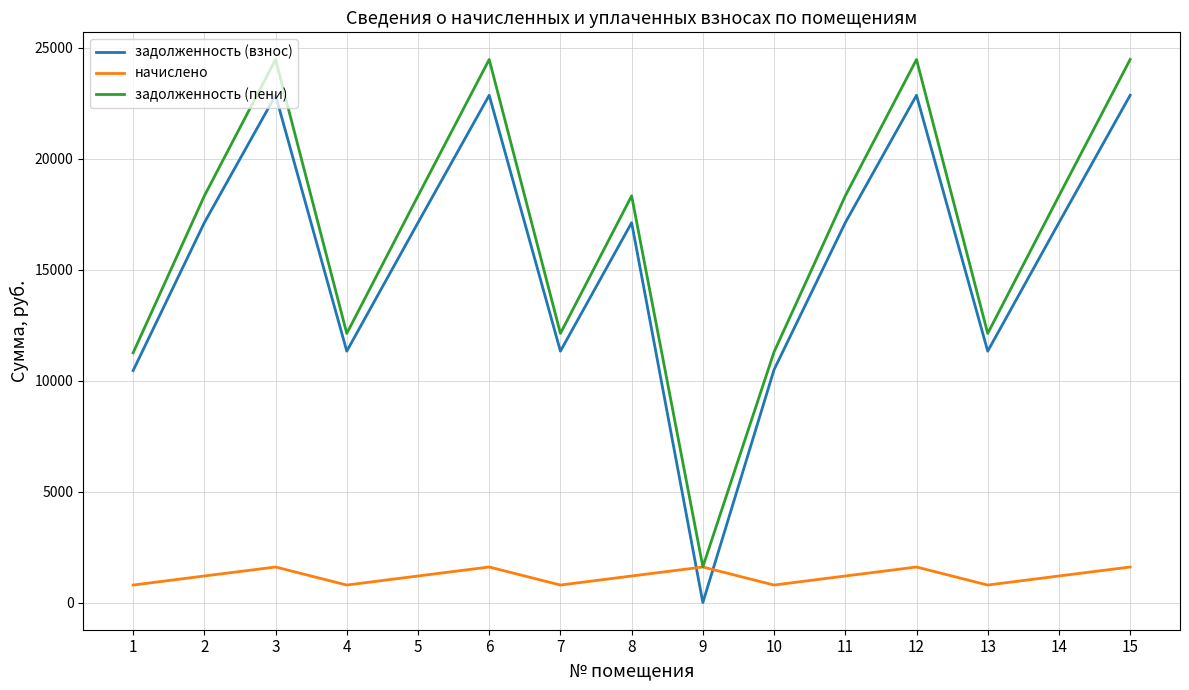

True or false: задолженность (взнос) and задолженность (пени) cross at least once.

False